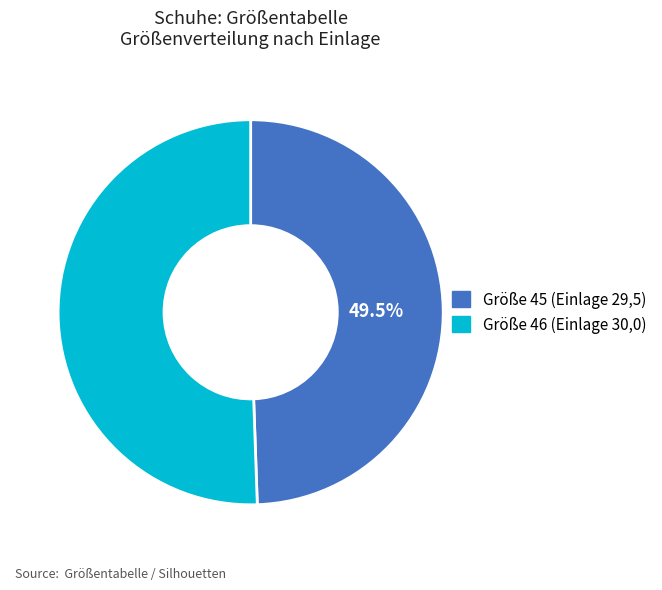

What is the ratio of the value at Größe 45 (Einlage 29,5) to the value at Größe 46 (Einlage 30,0)?

1.0